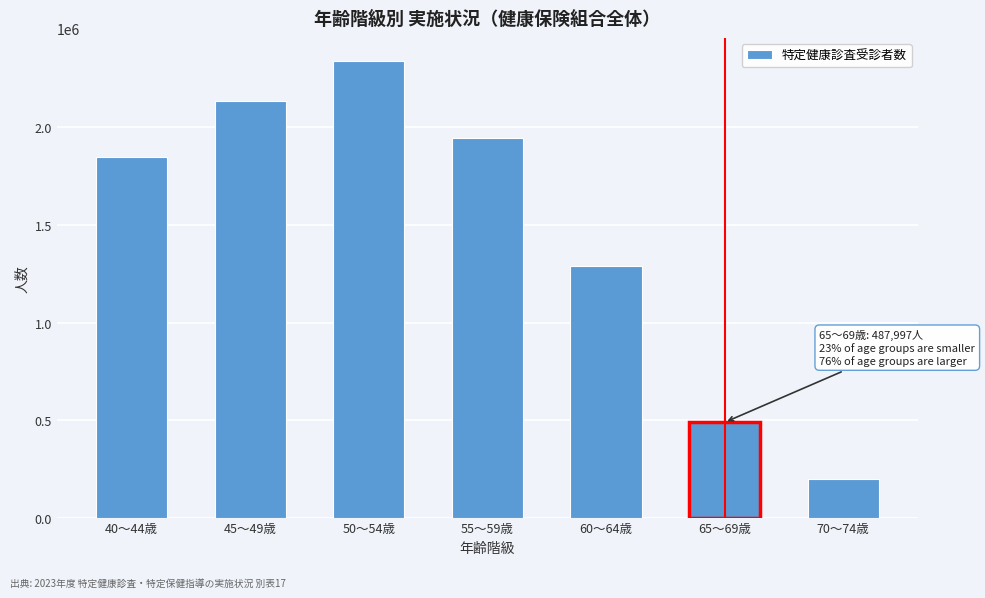

Reading left to right, transcribe all the data shown in this chart.

1847645	2135100	2341910	1943594	1292119	487997	196129